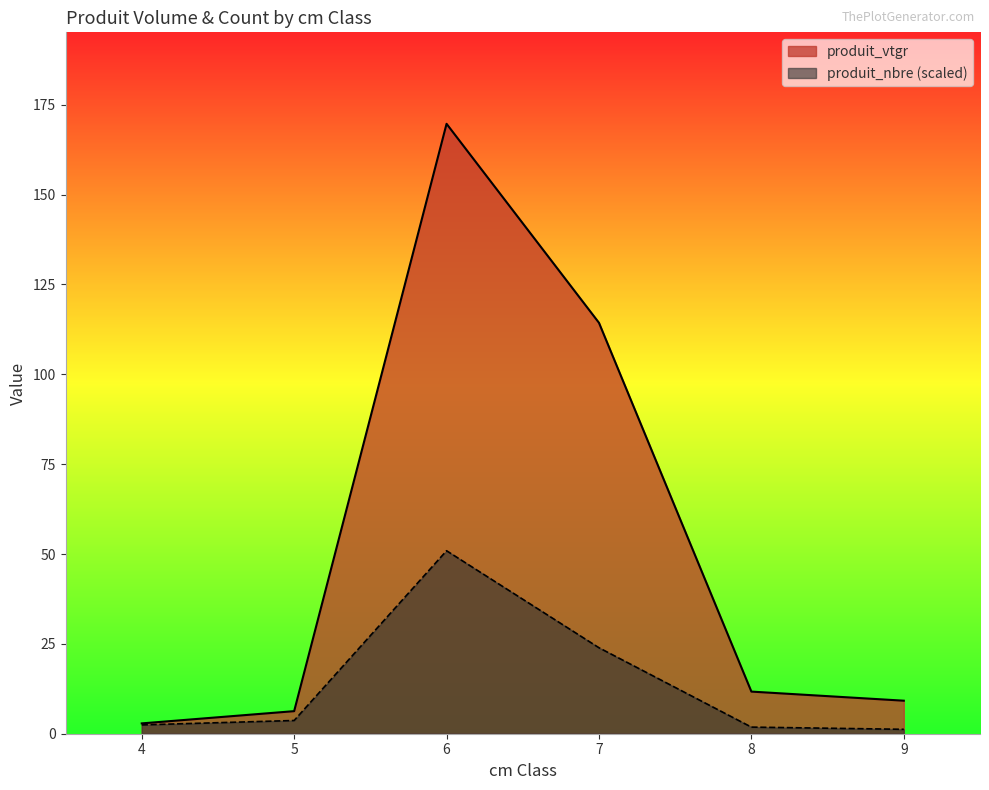

What is the sum of all produit_nbre values?

137.0